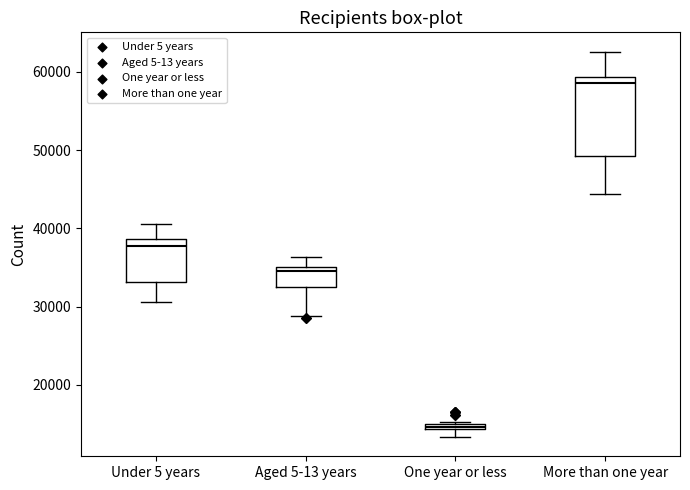

Which box's median line is the highest?

More than one year